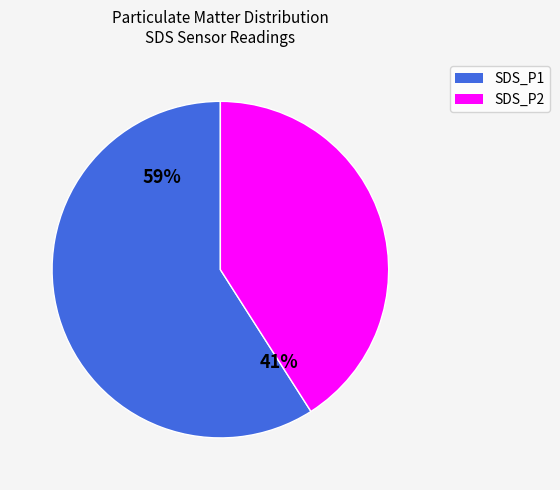

To the nearest percent, what is the average slice percentage?

50%